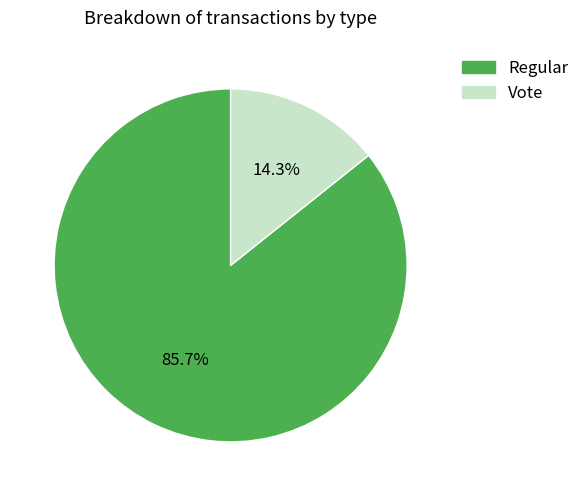

Which category has the biggest portion of the pie?

Regular